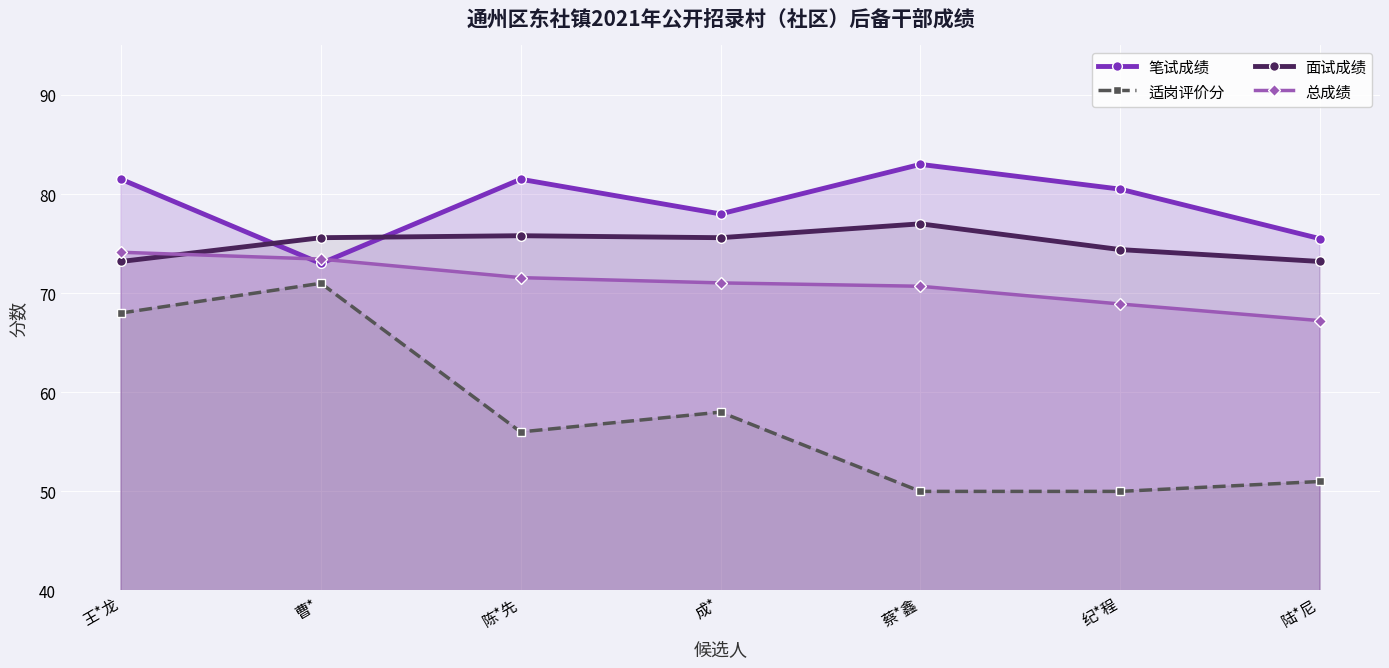

Reading right to left, extract all data points from this chart.

笔试成绩: 75.5	80.5	83.0	78.0	81.5	73.0	81.5
适岗评价分: 51.0	50.0	50.0	58.0	56.0	71.0	68.0
面试成绩: 73.2	74.4	77.0	75.6	75.8	75.6	73.2
总成绩: 67.2	68.9	70.7	71.0	71.6	73.4	74.1